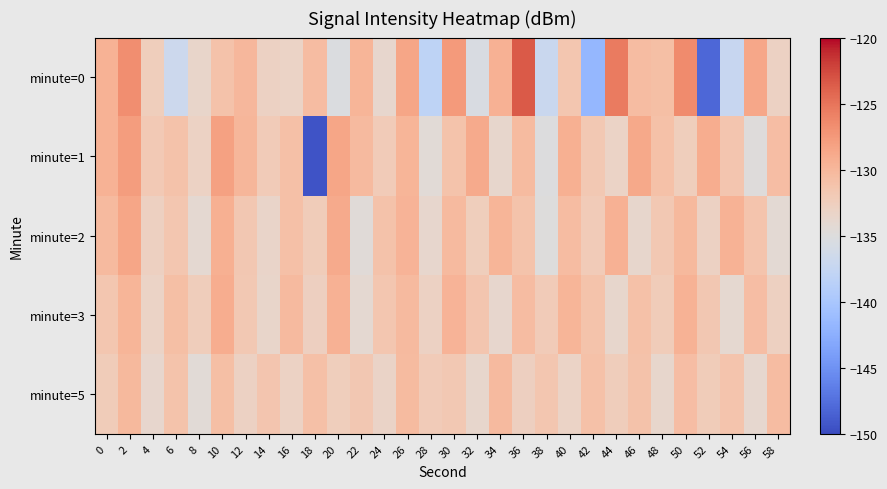

Reading left to right, list all the values displayed in this chart.

minute=0: 0=-129.5	2=-126.7	4=-132.5	6=-136.9	8=-133.5	10=-131.0	12=-130.0	14=-133.0	16=-133.1	18=-130.5	20=-135.3	22=-129.8	24=-133.8	26=-128.4	28=-138.1	30=-127.6	32=-135.5	34=-129.4	36=-123.5	38=-137.0	40=-131.5	42=-141.7	44=-125.5	46=-130.5	48=-130.8	50=-126.6	52=-148.1	54=-137.3	56=-128.6	58=-133.0
minute=1: 0=-129.5	2=-127.7	4=-131.9	6=-131.1	8=-133.0	10=-128.2	12=-129.9	14=-132.2	16=-130.9	18=-149.5	20=-128.5	22=-130.2	24=-132.1	26=-129.8	28=-134.5	30=-131.2	32=-128.9	34=-133.7	36=-130.4	38=-135.1	40=-129.3	42=-131.8	44=-133.2	46=-128.7	48=-130.9	50=-132.5	52=-129.1	54=-131.4	56=-134.8	58=-130.6
minute=2: 0=-130.2	2=-128.5	4=-132.8	6=-131.5	8=-134.1	10=-129.3	12=-131.7	14=-133.4	16=-130.8	18=-132.2	20=-128.9	22=-134.6	24=-131.1	26=-129.7	28=-133.8	30=-130.3	32=-132.5	34=-129.8	36=-131.2	38=-134.9	40=-130.5	42=-132.1	44=-129.4	46=-133.7	48=-131.8	50=-130.1	52=-132.9	54=-129.6	56=-131.3	58=-134.2
minute=3: 0=-131.5	2=-129.8	4=-133.2	6=-130.7	8=-132.4	10=-129.1	12=-131.8	14=-133.5	16=-130.2	18=-132.7	20=-129.4	22=-134.1	24=-131.6	26=-130.3	28=-132.9	30=-129.7	32=-131.4	34=-133.8	36=-130.5	38=-132.1	40=-129.8	42=-131.2	44=-133.6	46=-130.9	48=-132.3	50=-129.5	52=-131.7	54=-134.0	56=-130.6	58=-132.8
minute=5: 0=-132.3	2=-130.1	4=-133.8	6=-131.2	8=-134.5	10=-130.7	12=-132.9	14=-131.4	16=-133.1	18=-130.8	20=-132.5	22=-131.7	24=-133.3	26=-130.4	28=-132.1	30=-131.8	32=-133.6	34=-130.2	36=-132.7	38=-131.5	40=-133.2	42=-130.9	44=-132.4	46=-131.1	48=-133.7	50=-130.6	52=-132.2	54=-131.3	56=-133.9	58=-130.5